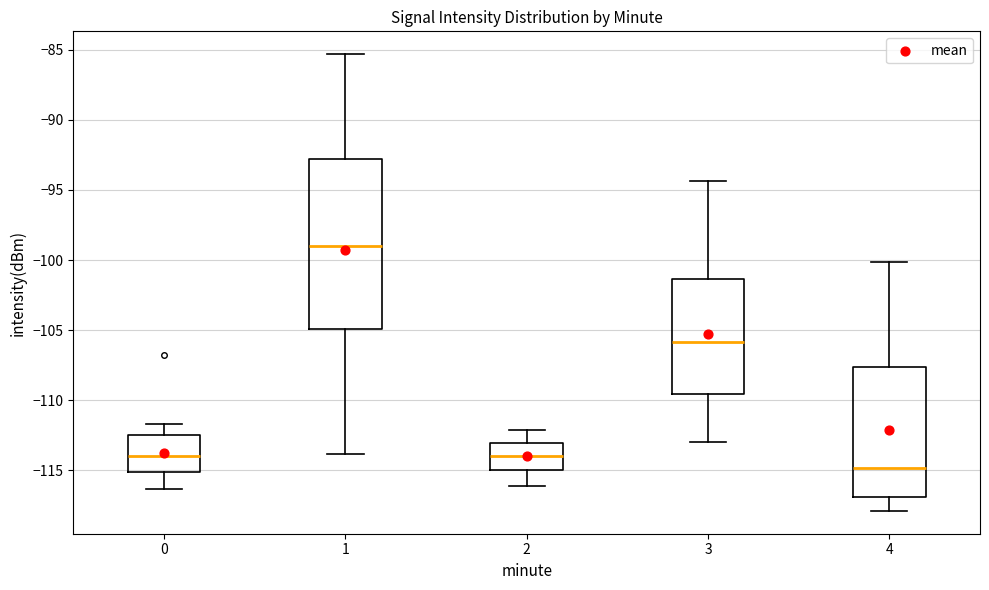

Reading left to right, read every box against the y-axis: the position of its median line, the range the box covers, and the ends of its whiskers. The values are not printed on the chart, so give them approximately, as read against the axis.

0: median -114.0, box -115.0 to -112.5, whiskers -116.5 to -111.5
1: median -99.0, box -105.0 to -93.0, whiskers -114.0 to -85.5
2: median -114.0, box -115.0 to -113.0, whiskers -116.0 to -112.0
3: median -106.0, box -109.5 to -101.5, whiskers -113.0 to -94.5
4: median -115.0, box -117.0 to -107.5, whiskers -118.0 to -100.0